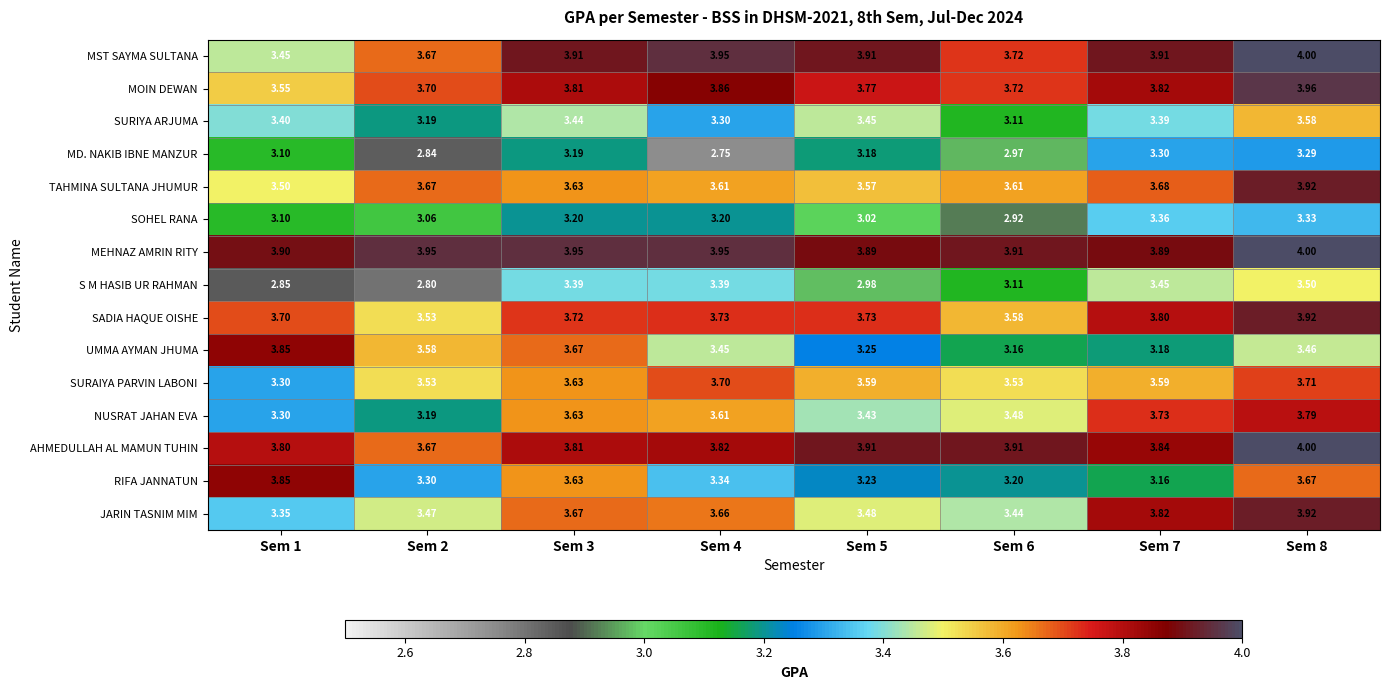

Which series has the largest range (max minus min)?

S M HASIB UR RAHMAN